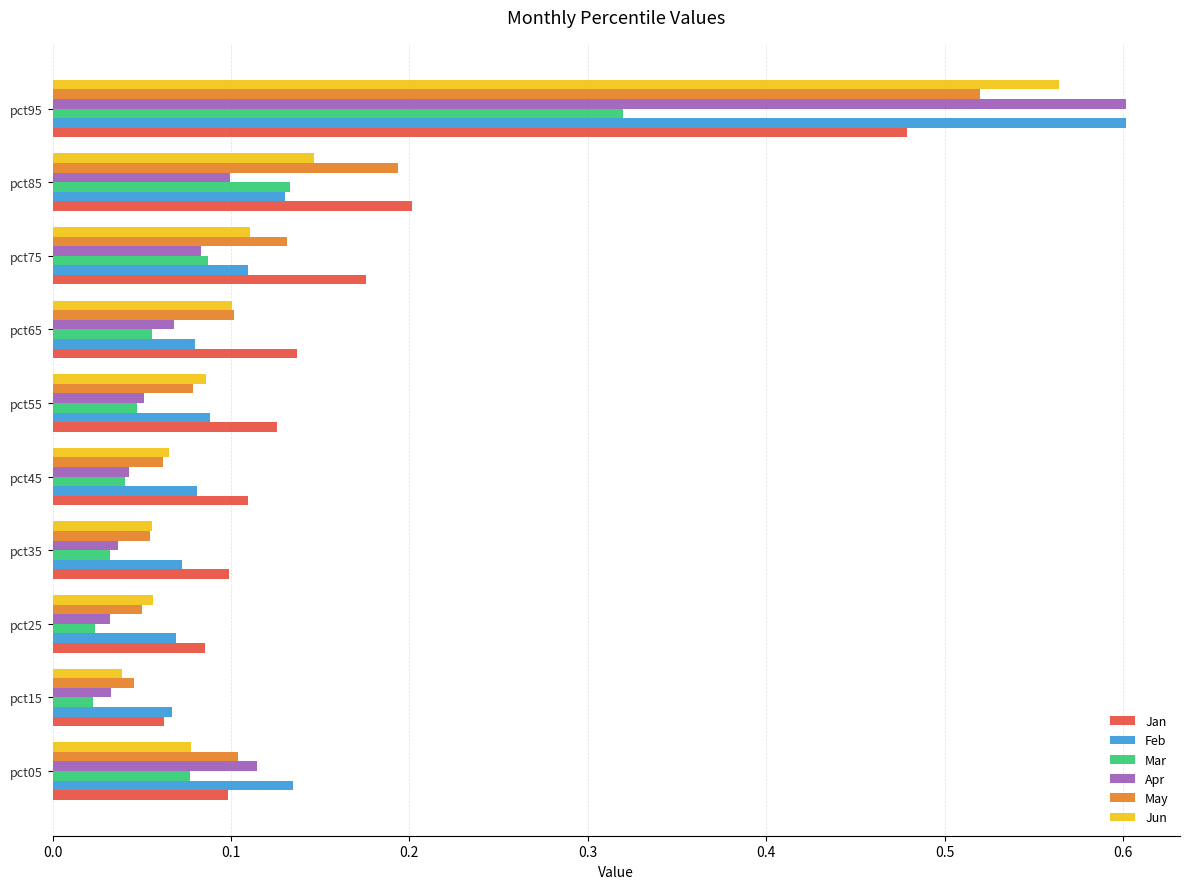

Which label corresponds to the largest value in the chart?

pct95